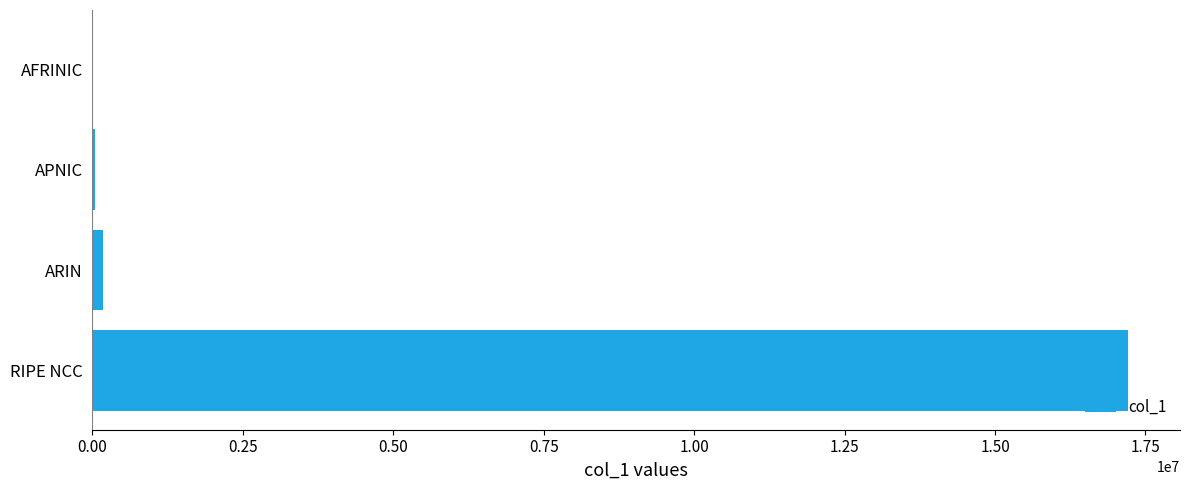

Which category has the highest value across all series?

RIPE NCC